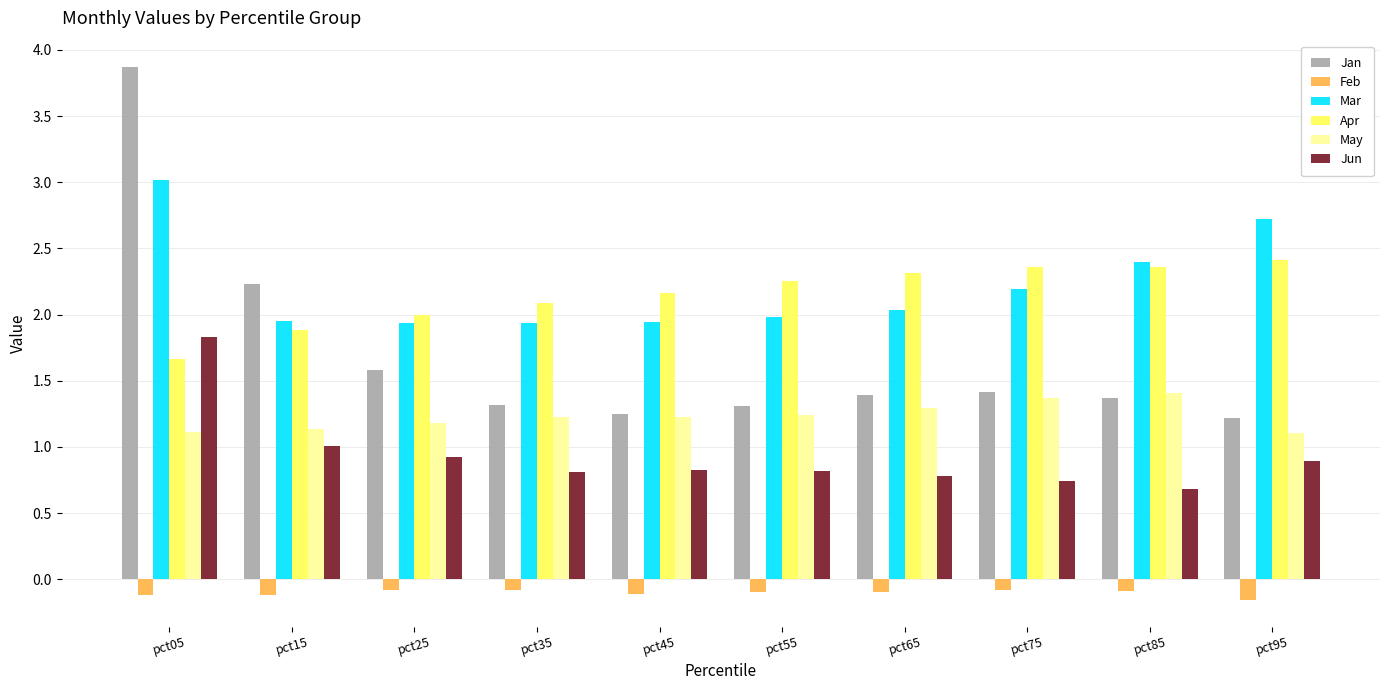

What value does the Jun series have at pct45?

0.8